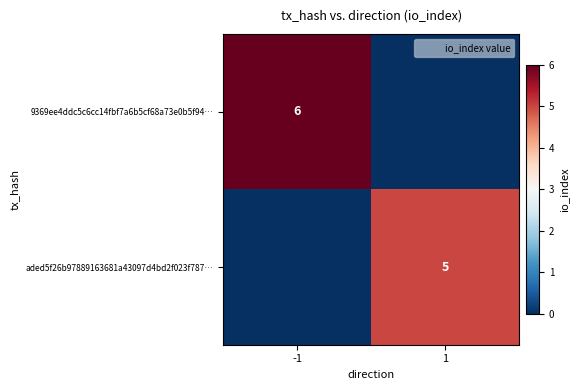

List the series in order of their peak value, lowest first.

aded5f26b97889163681a43097d4bd2f023f787…, 9369ee4ddc5c6cc14fbf7a6b5cf68a73e0b5f94…